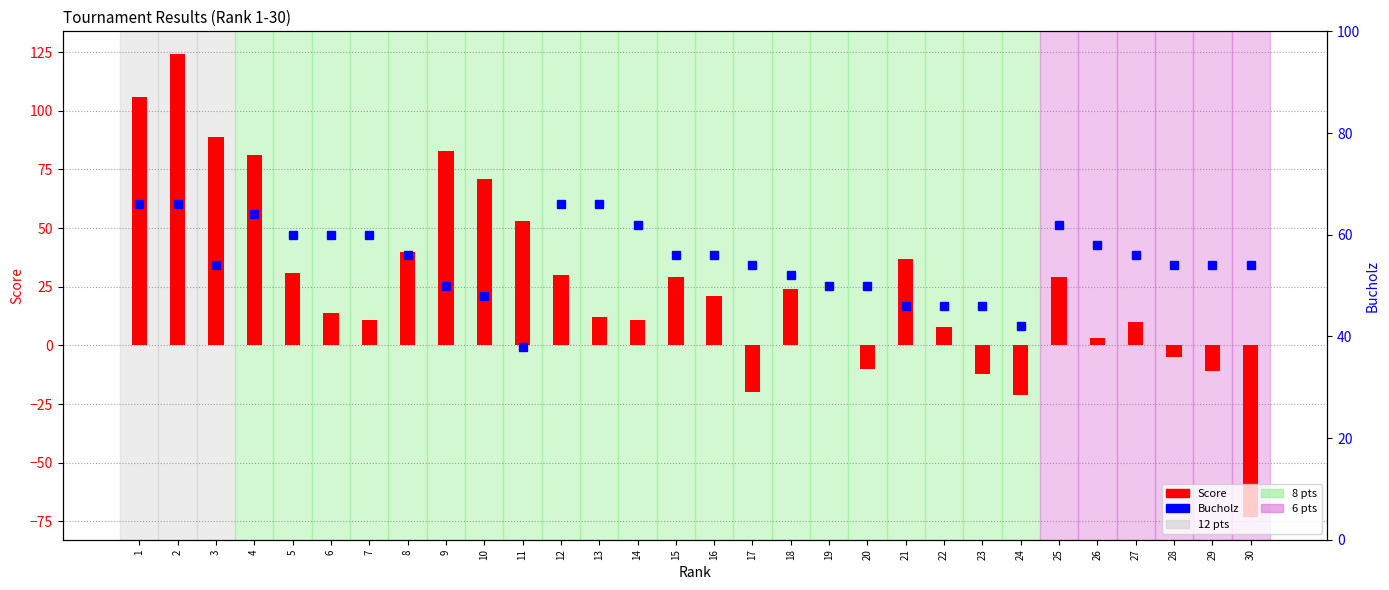

Which series has the widest spread of values?

Score